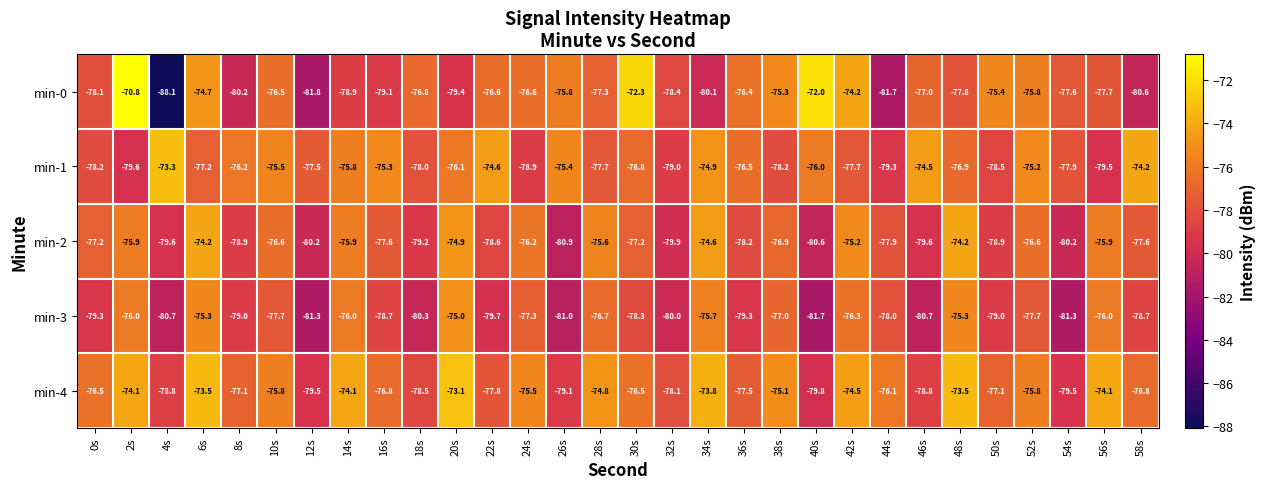

What is the sum of all min-4 values?

-2292.0